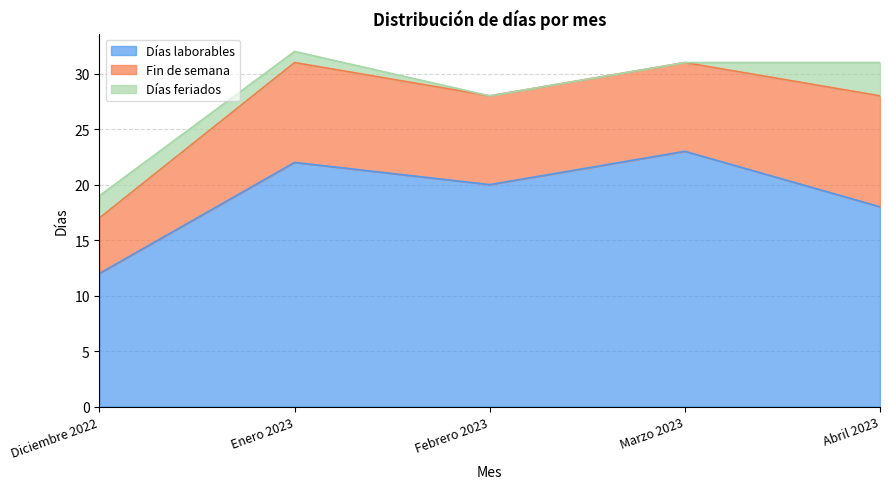

At which category is the sum across all series the highest?

Enero 2023